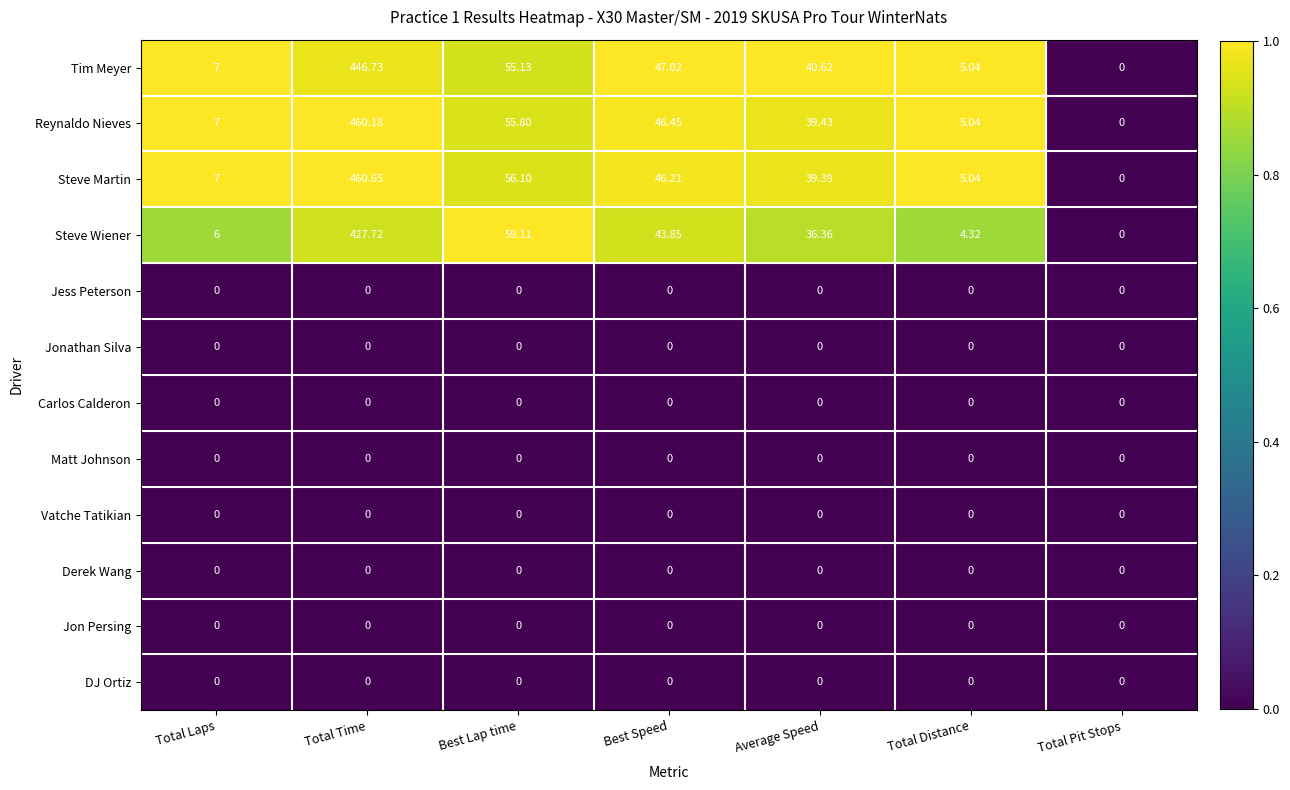

Rank the categories by Steve Martin value from highest to lowest.

Total Time, Best Lap time, Best Speed, Average Speed, Total Laps, Total Distance, Total Pit Stops